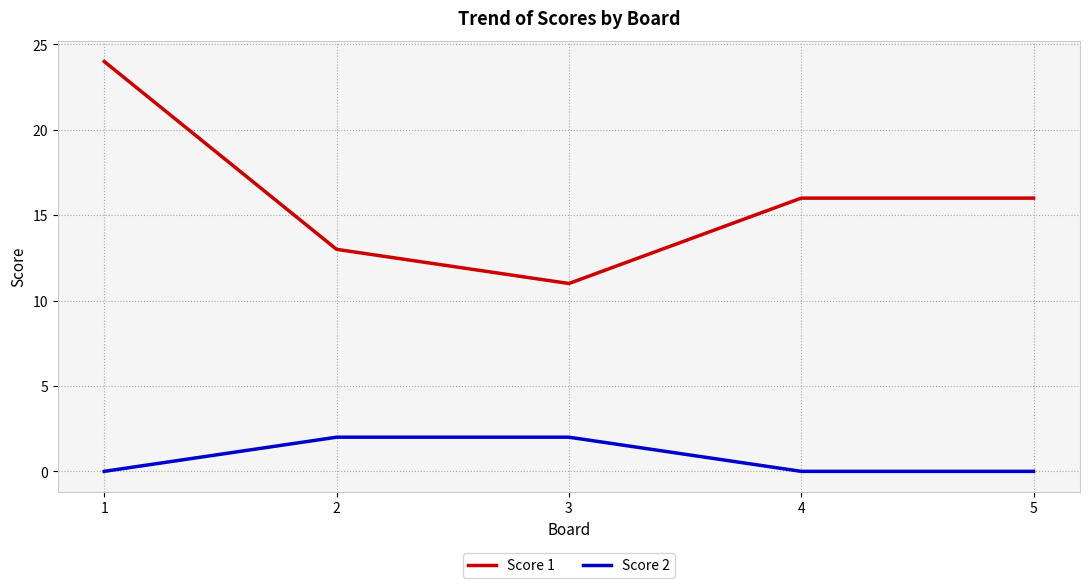

What is the highest value of the Score 2 series?

2